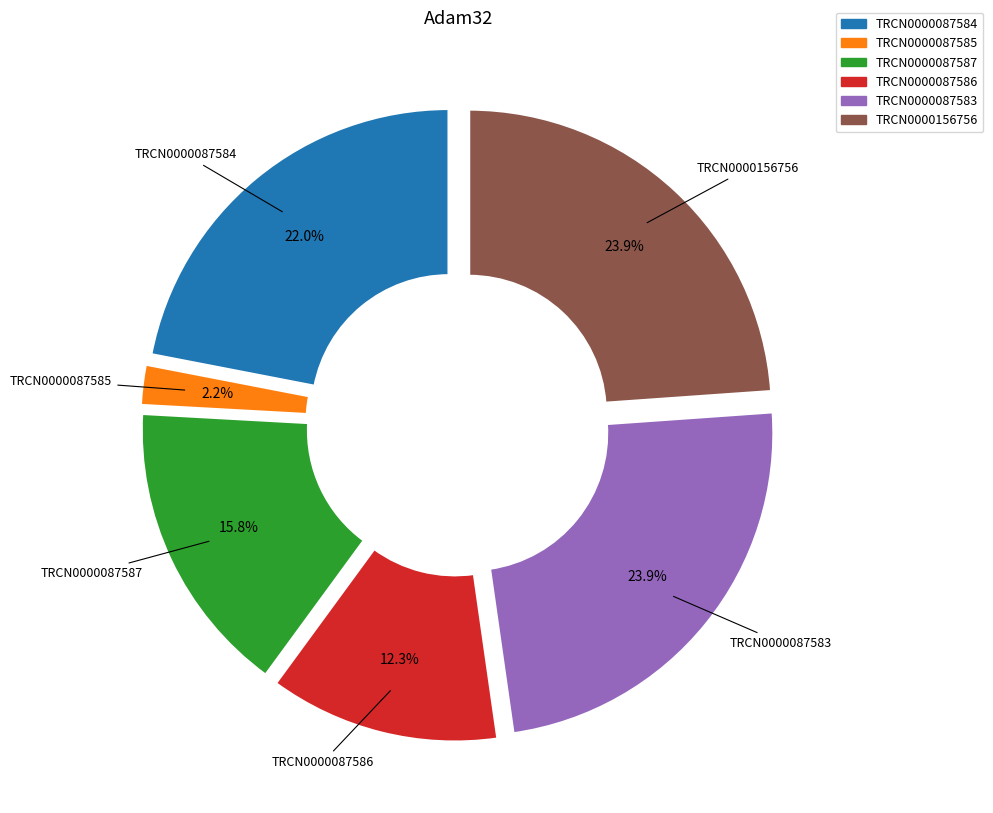

Combined, what portion of the pie is TRCN0000087584 and TRCN0000087586?

34.3%